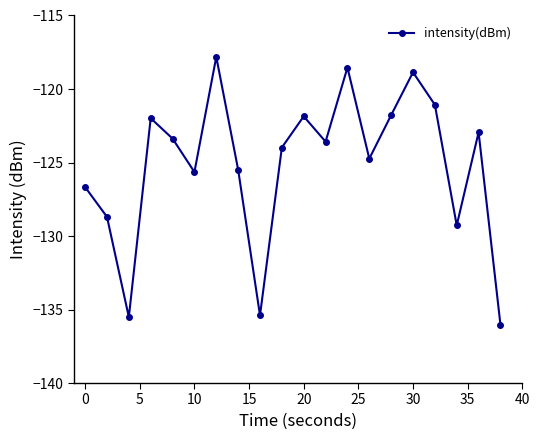

What is the difference between the second highest and minimum values?

17.5